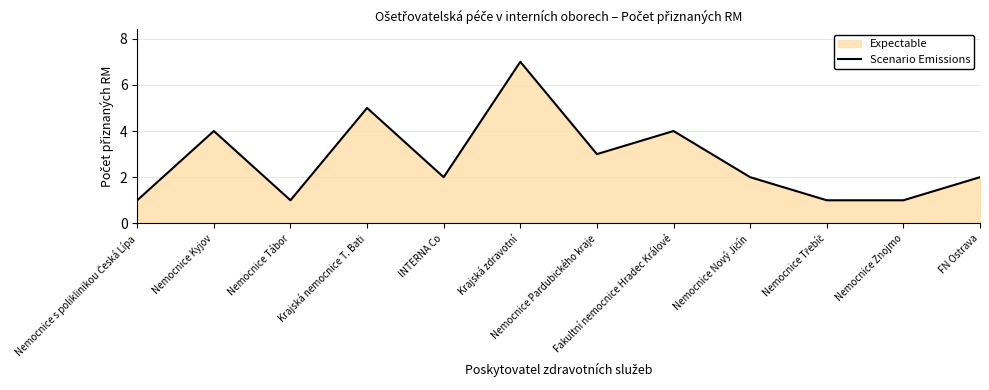

What is the value of the 12th point from the left?

2